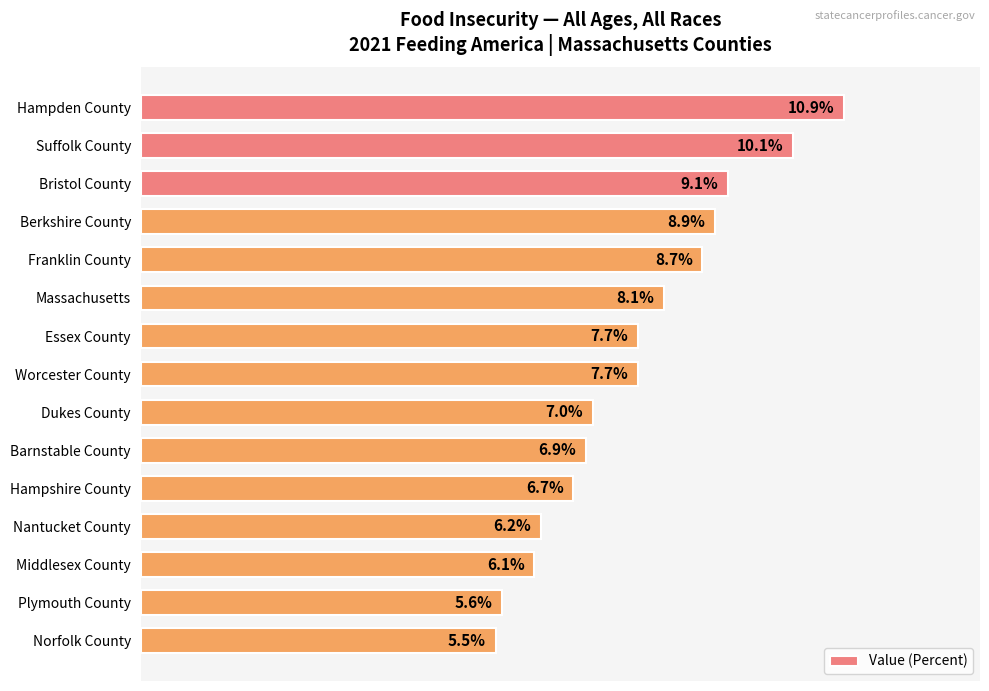

Which category has the highest value across all series?

Hampden County